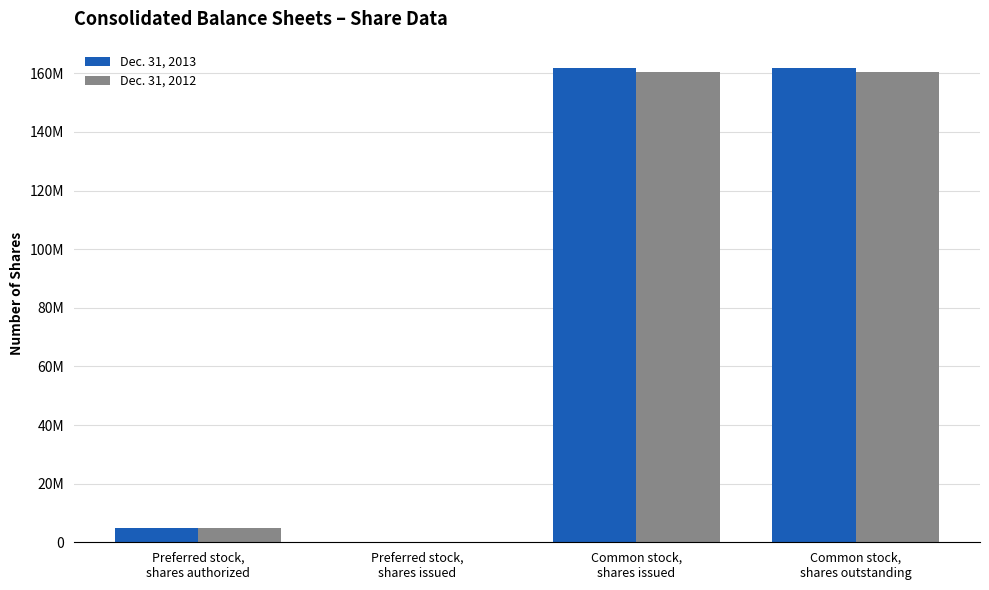

What are all the series names shown in the legend?

Dec. 31, 2013, Dec. 31, 2012